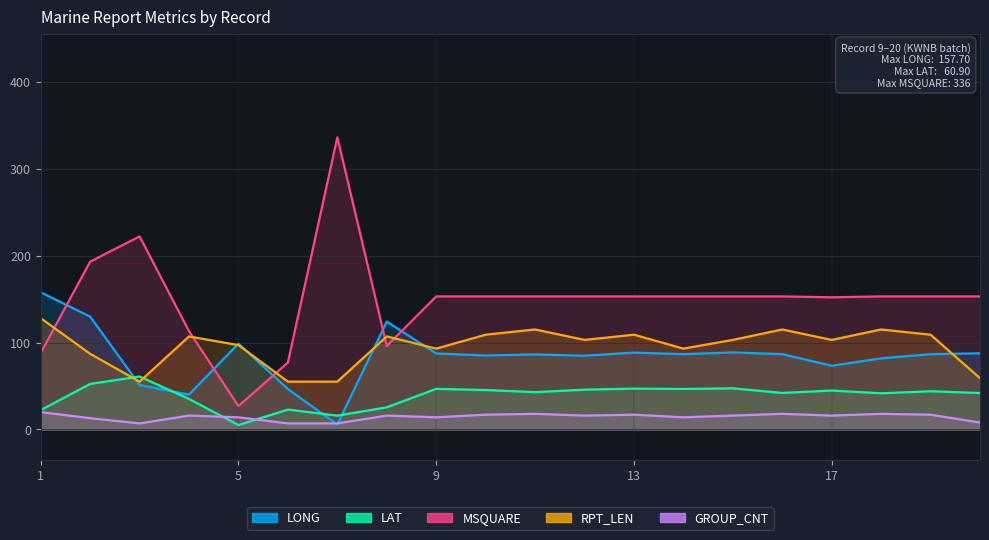

What is the sum of all RPT_LEN values?

1917.0